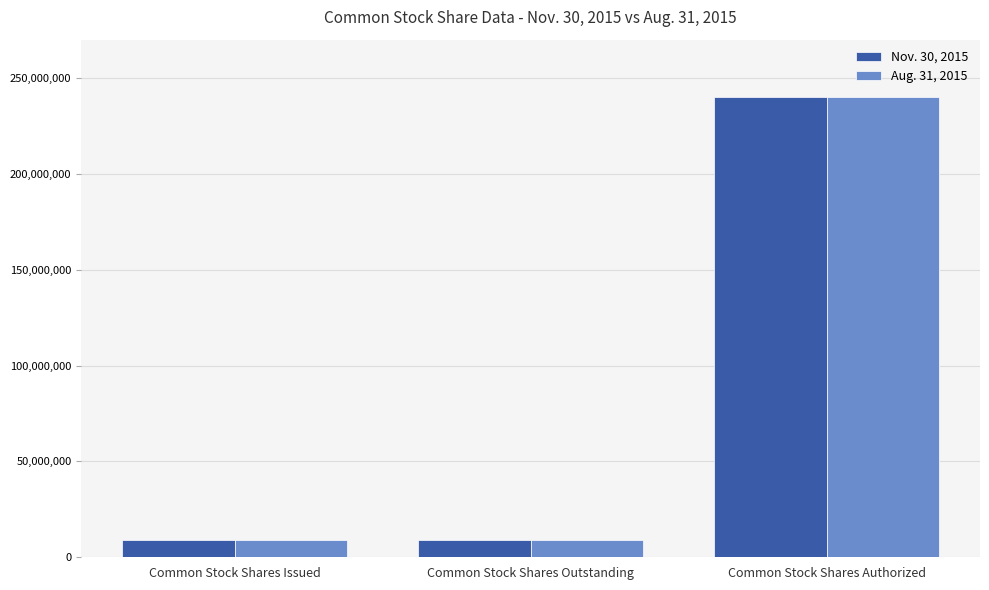

What is the difference between the maximum and second lowest values in the Nov. 30, 2015 series?

231169300